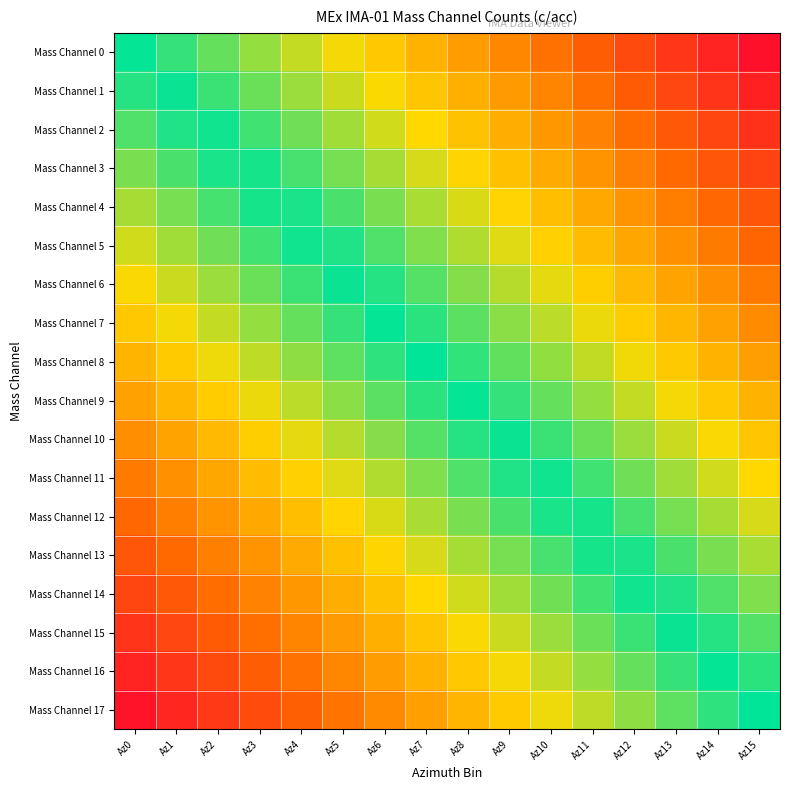

Which label corresponds to the largest value in the chart?

Az15